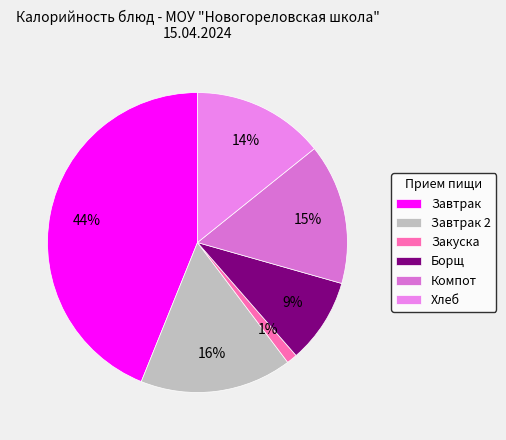

Combined, do Хлеб and Завтрак account for over 50%?

Yes